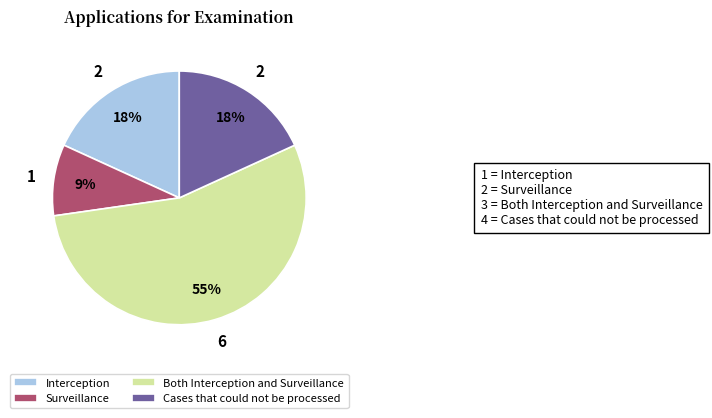

Approximately how many times larger is the value at Interception compared to Surveillance?

2.0